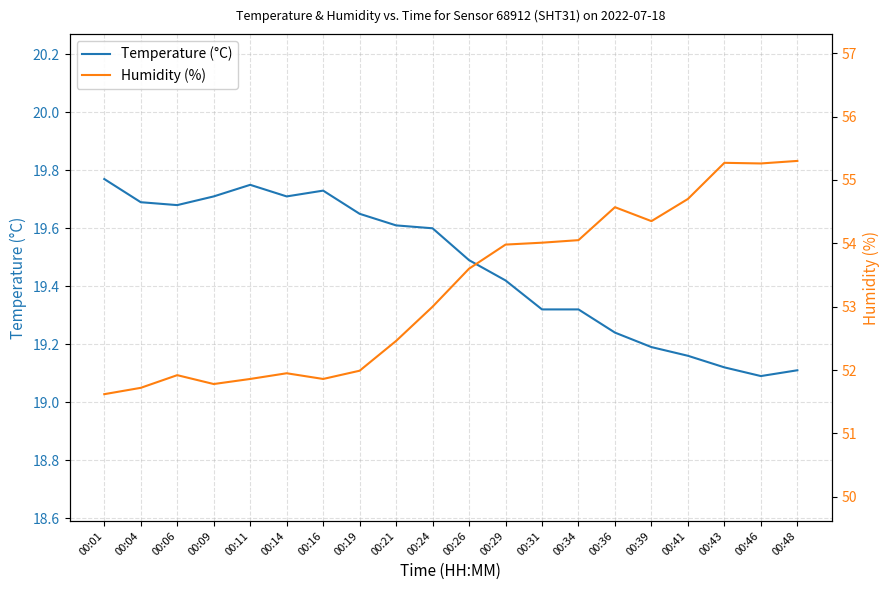

Is it true that Temperature (°C) equals 19.7 at 00:16?

True